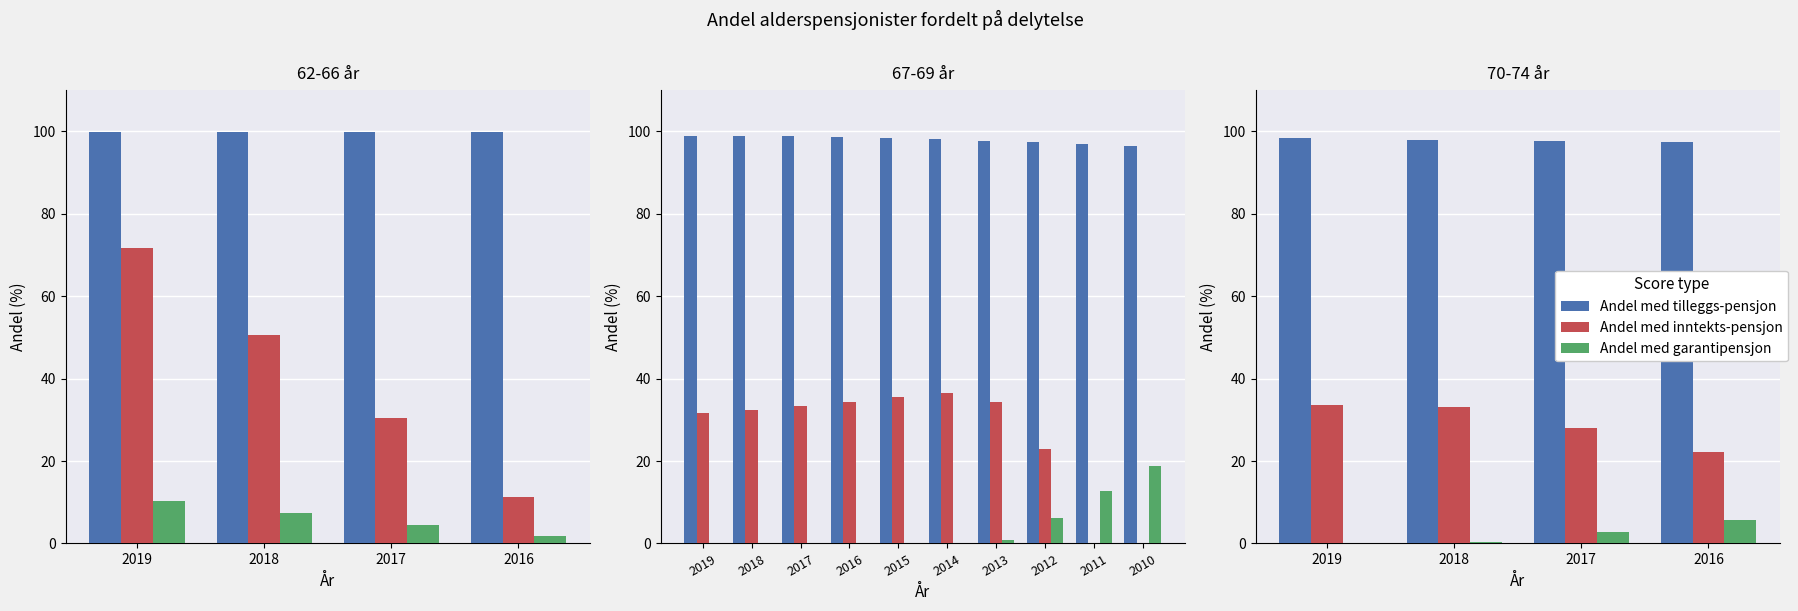

Between 2017 and 2016, which series saw the biggest shift?

Andel med inntekts-pensjon